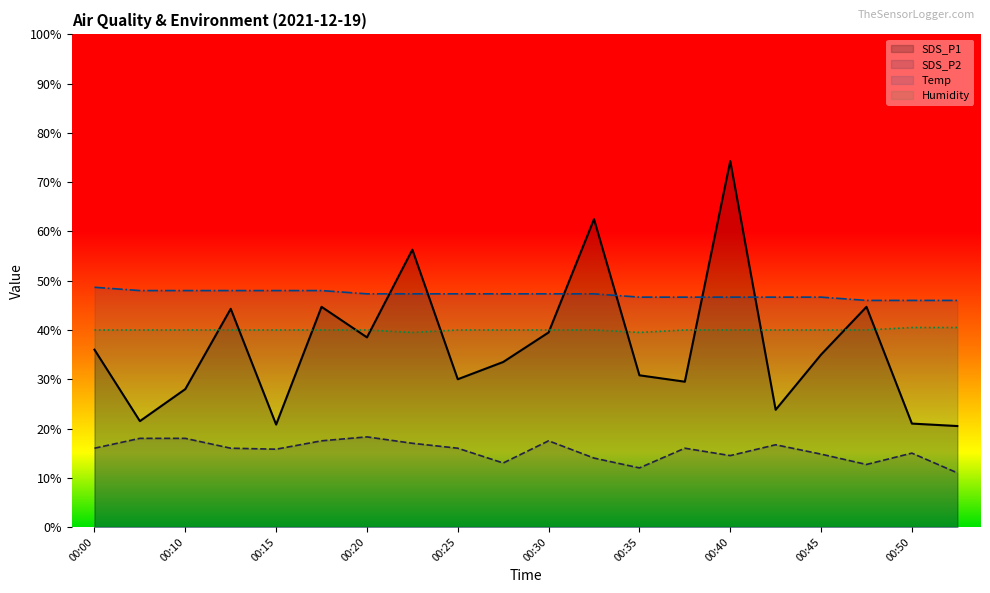

How many distinct data groups are displayed?

4